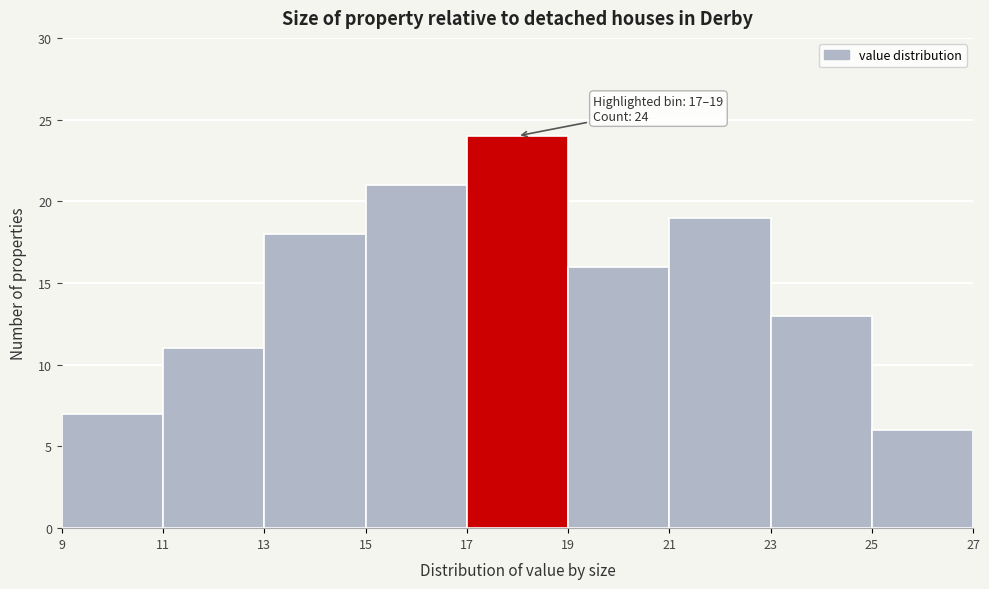

Over which range of the x-axis is the bar tallest?

17 to 19